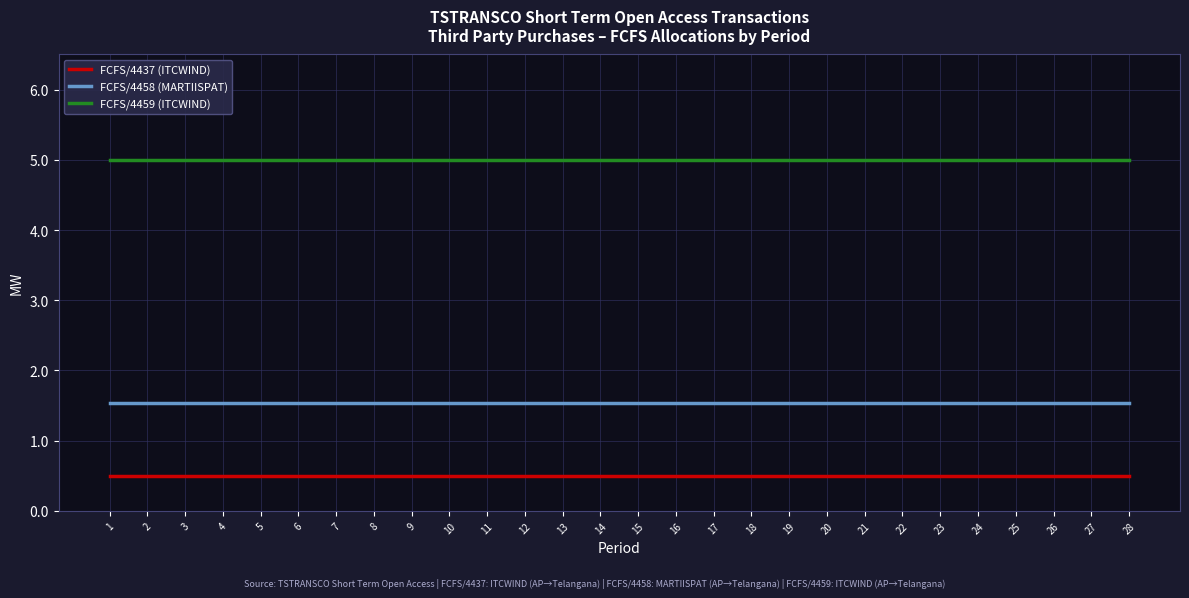

What is the spread (max minus min) of values at 24?

4.5